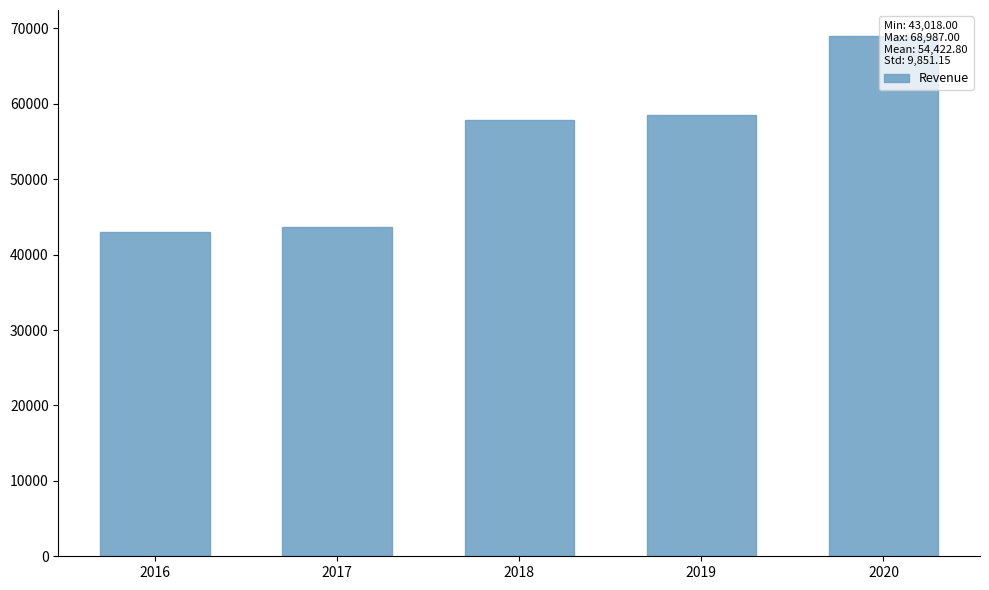

At which category does the chart reach its peak across all series?

2020